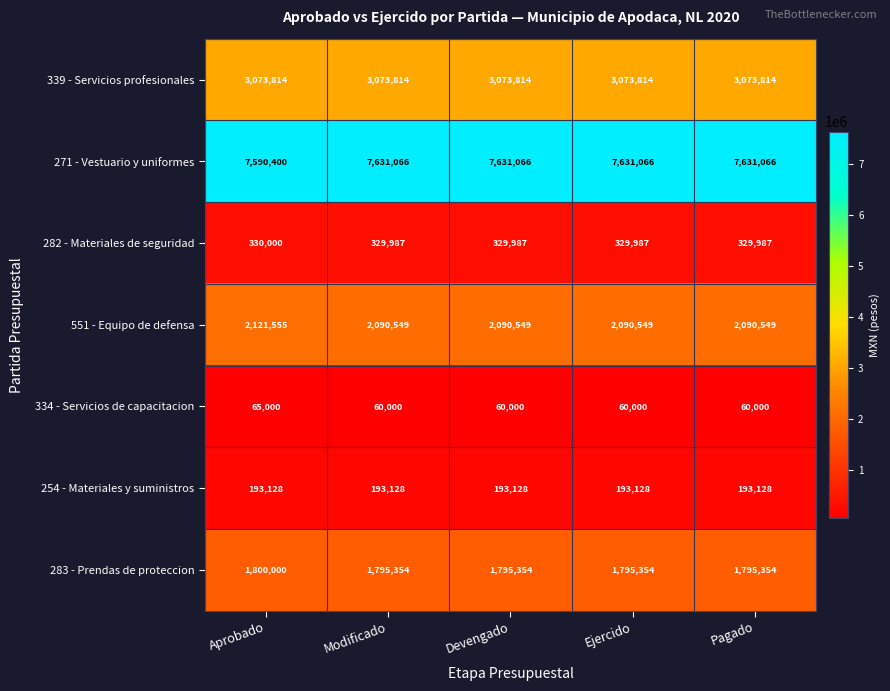

What is the maximum value for 254 - Materiales y suministros?

193128